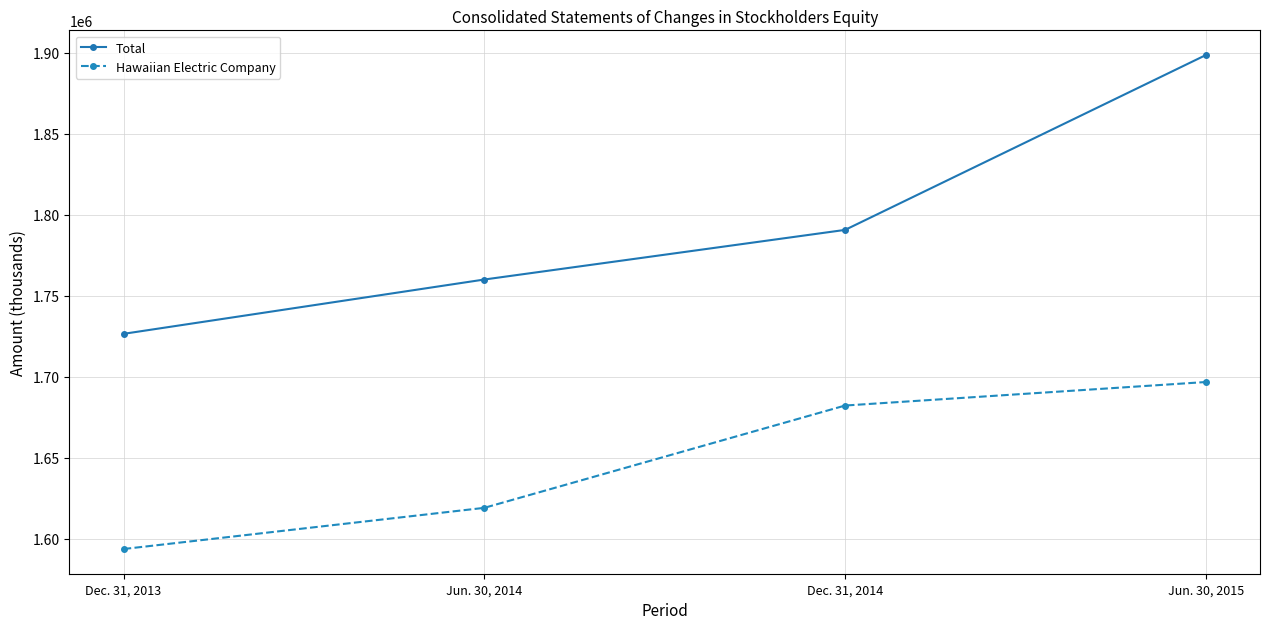

List the series in order of their peak value, lowest first.

Hawaiian Electric Company, Total